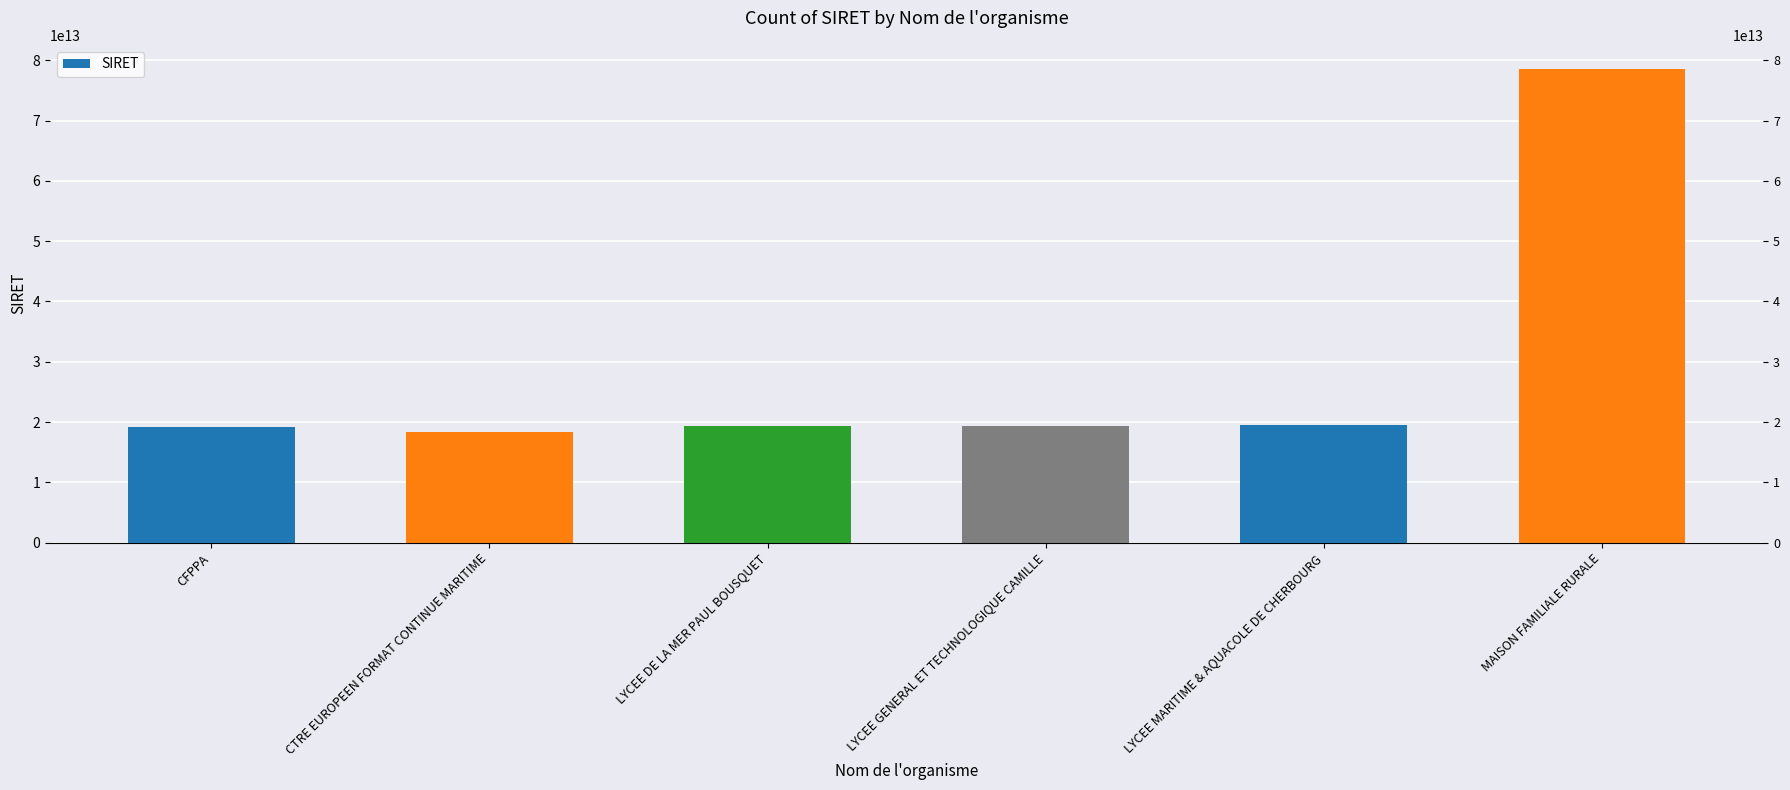

What is the sum of the values at MAISON FAMILIALE RURALE and LYCEE GENERAL ET TECHNOLOGIQUE CAMILLE?

97969044400044